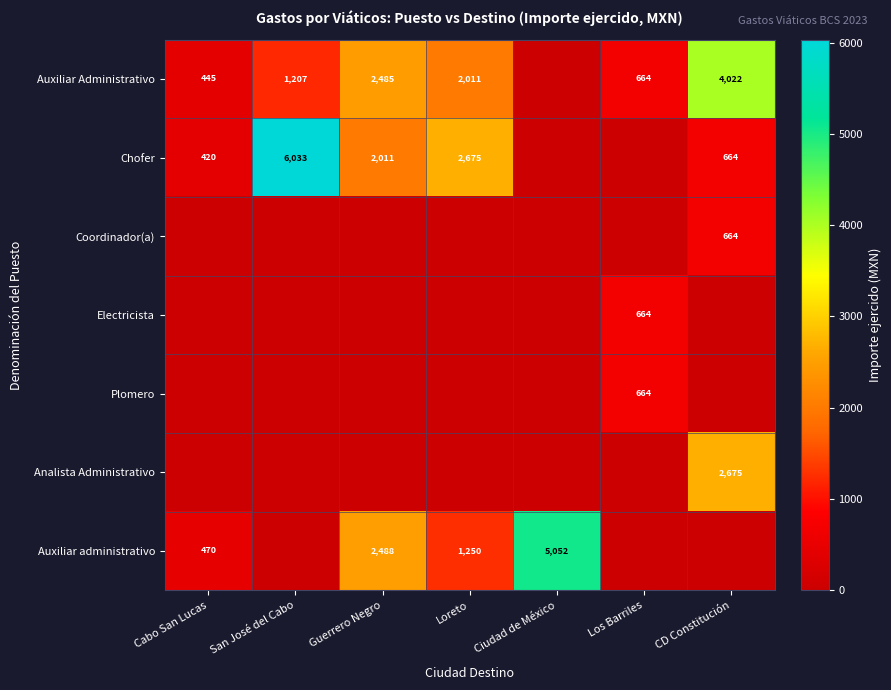

The Chofer series shows 1360 at Guerrero Negro. True or false?

False